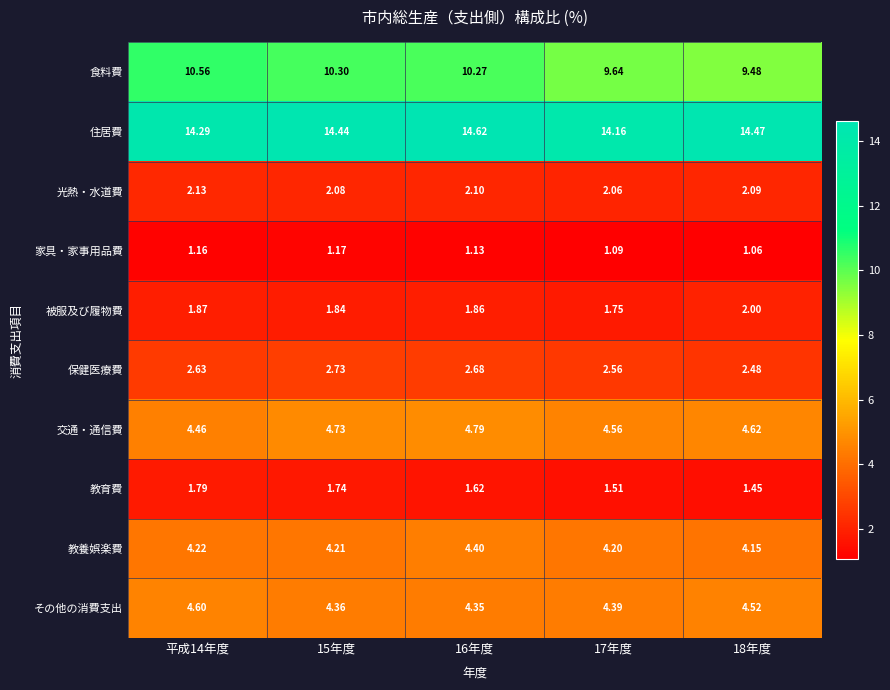

What is the maximum value shown in the chart?

14.6